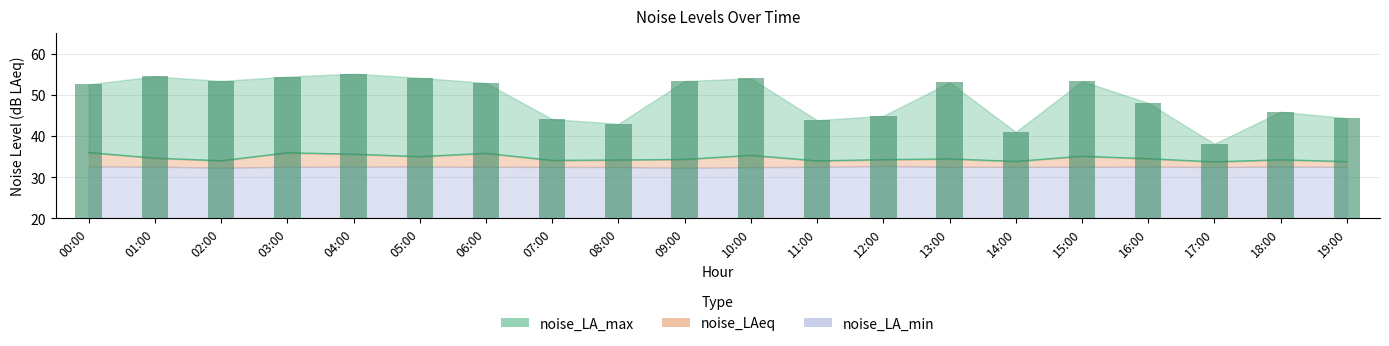

At which label does noise_LA_max first exceed 52?

00:00